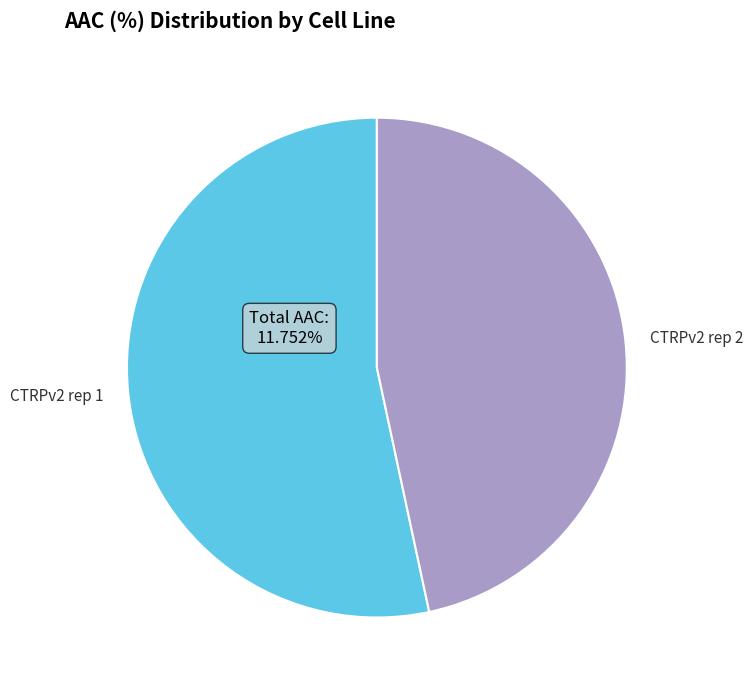

What is the ratio of the value at CTRPv2 rep 1 to the value at CTRPv2 rep 2?

1.1